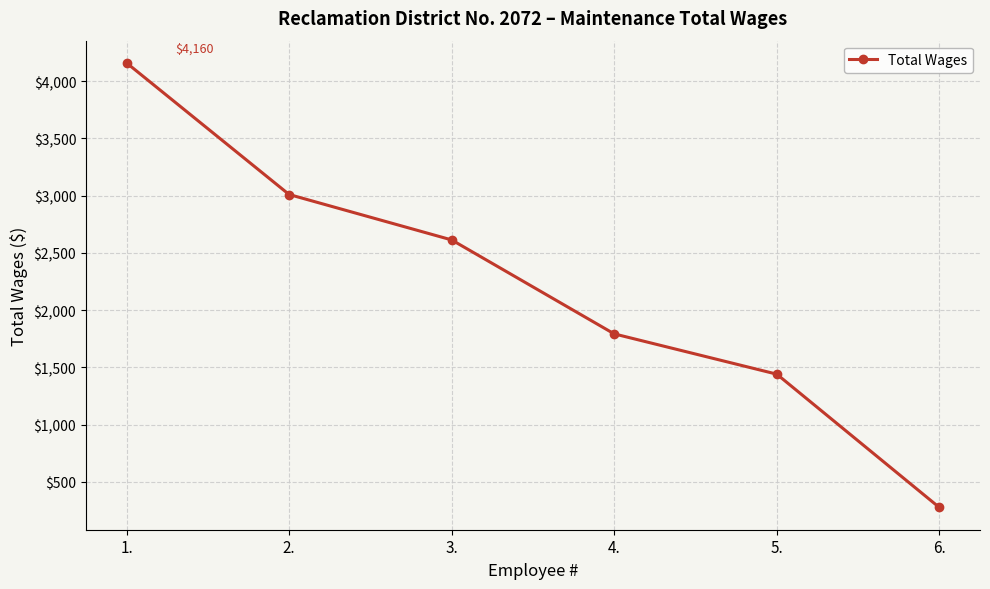

List the labels in order of value, largest first.

1., 2., 3., 4., 5., 6.